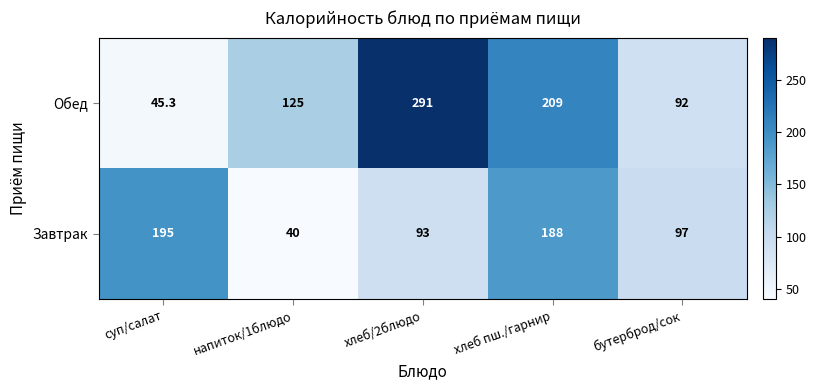

Is it true that Завтрак equals 40.0 at напиток/1блюдо?

True